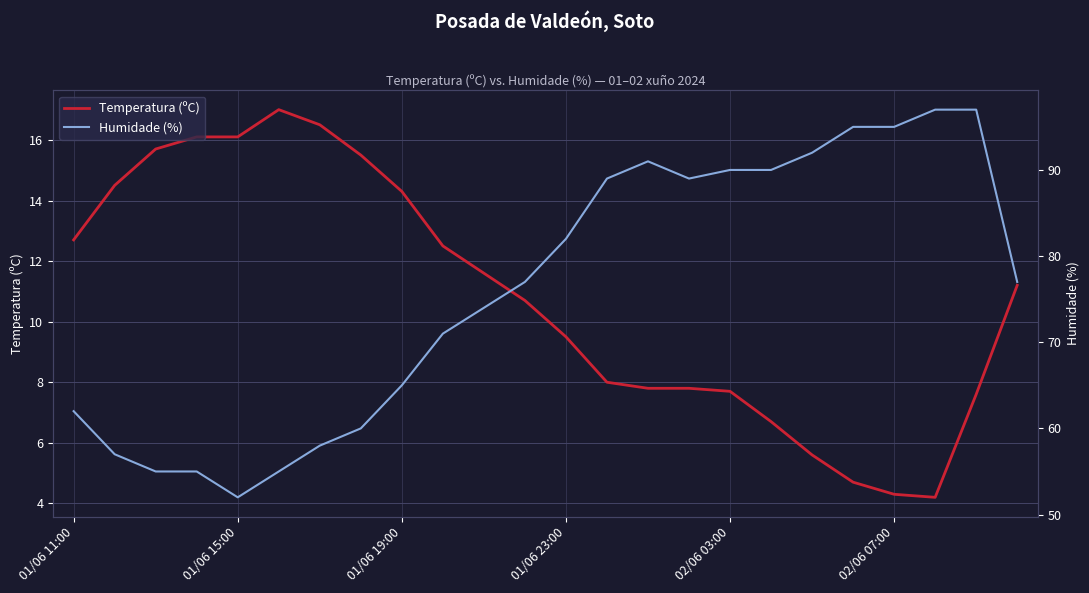

In Humidade (%), how many points are higher than both neighbors (excluding endpoints)?

1